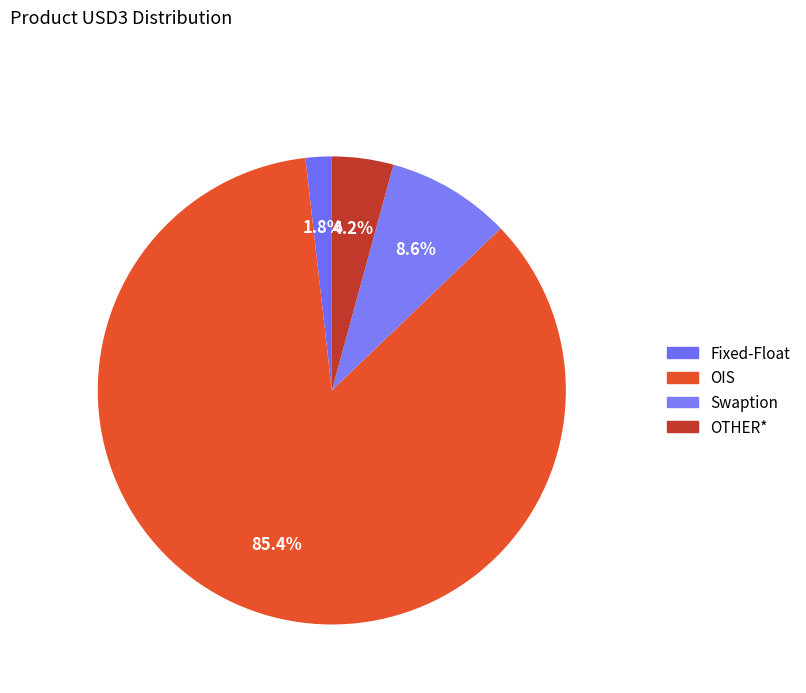

To the nearest percent, what percentage of the pie is Fixed-Float?

2%